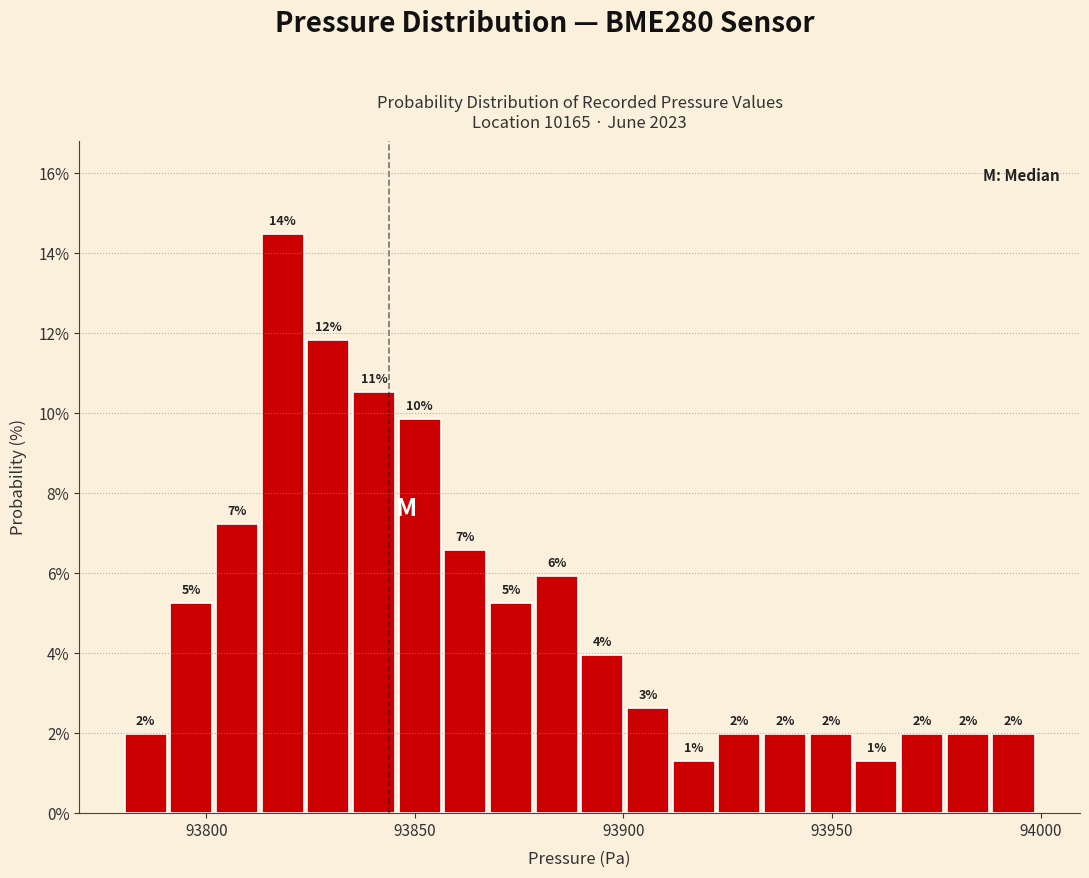

Read against the x-axis, roughly where is the centre of the tallest bar?

93820